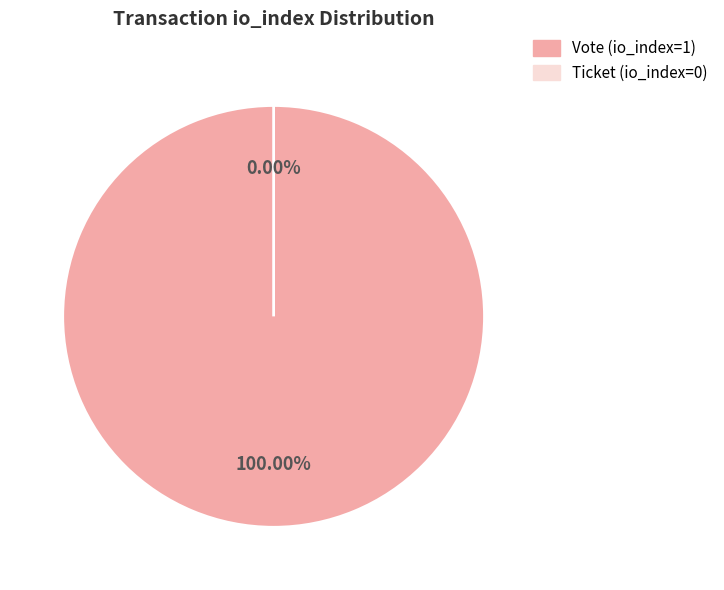

What is the change in value from Vote (io_index=1) to Ticket (io_index=0)?

-1